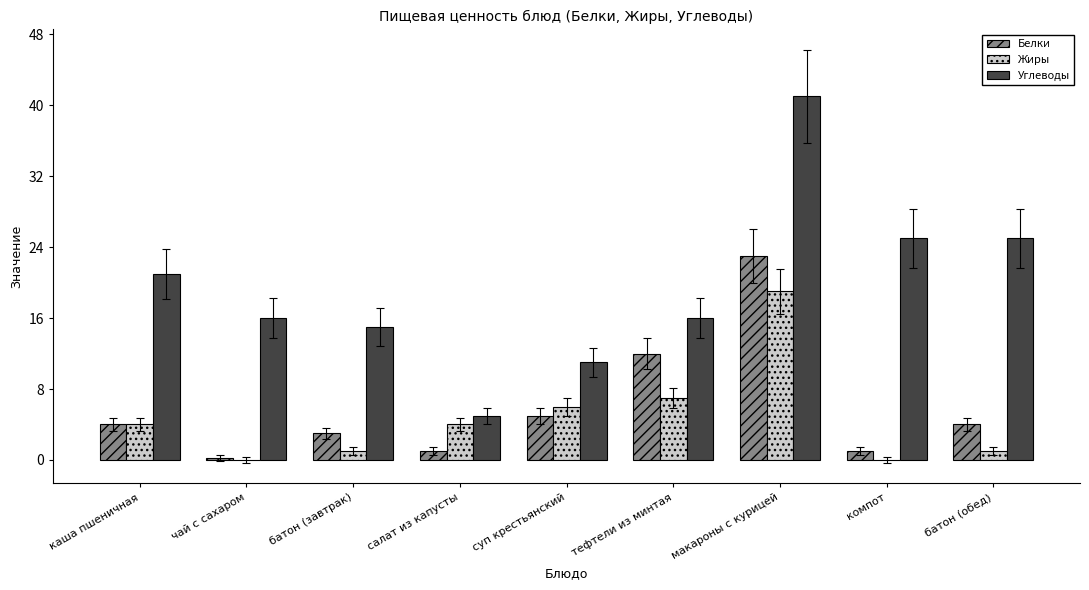

Where does the Углеводы series first go above 16?

каша пшеничная